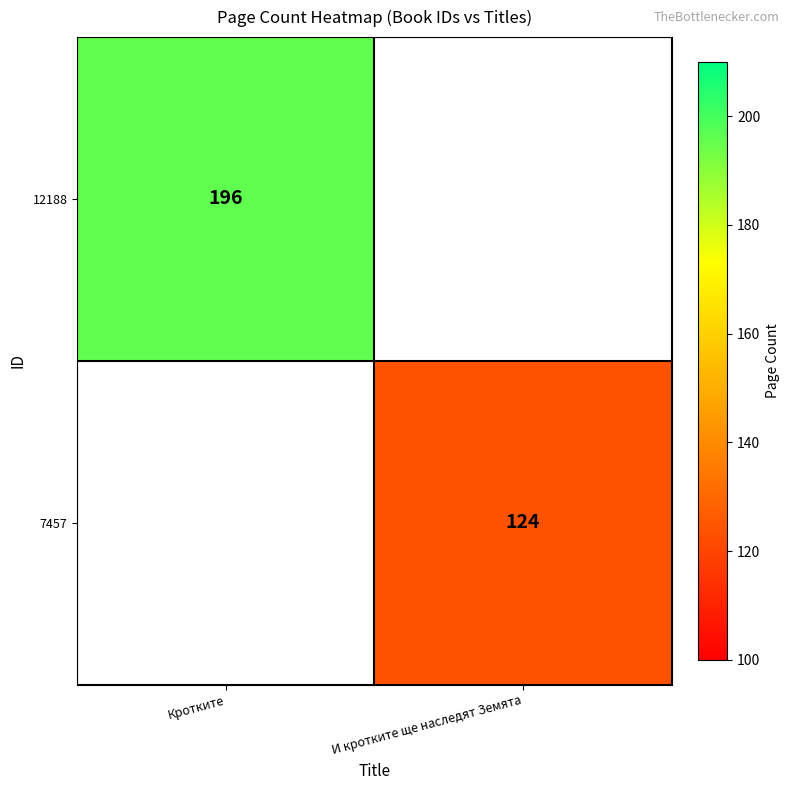

The 7457 series shows 204 at И кротките ще наследят Земята. True or false?

False